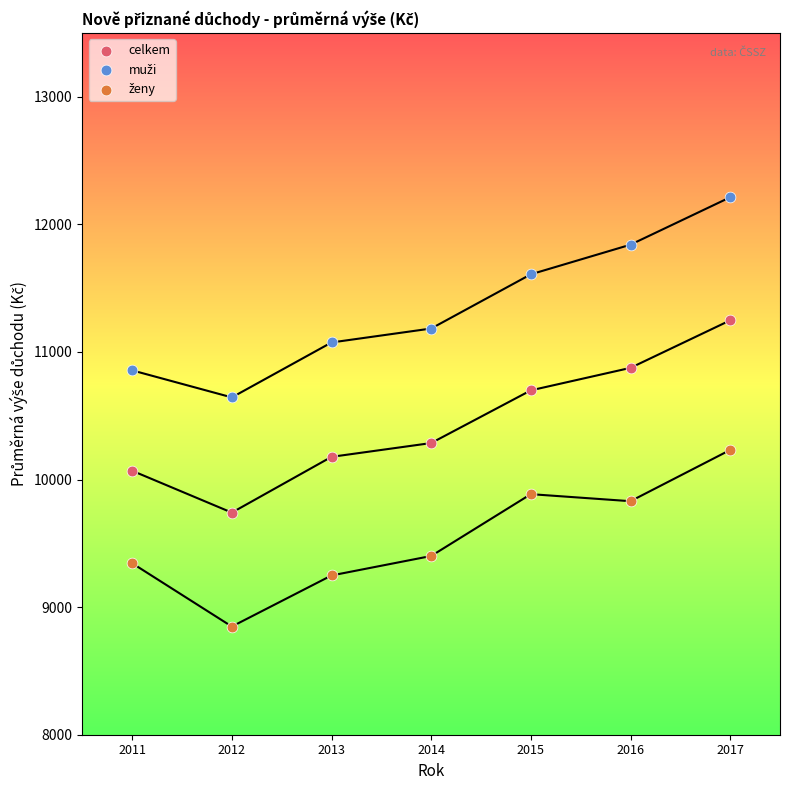

What is the X range (max minus min) for the scatter plot?

6.0